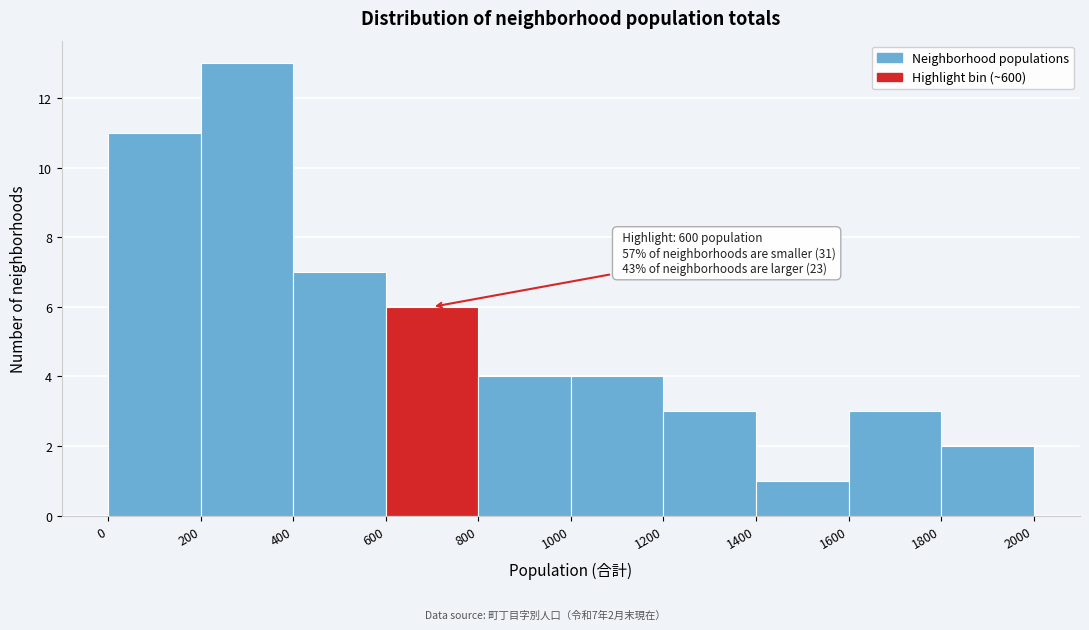

Which range on the x-axis has the tallest bar?

200 to 400